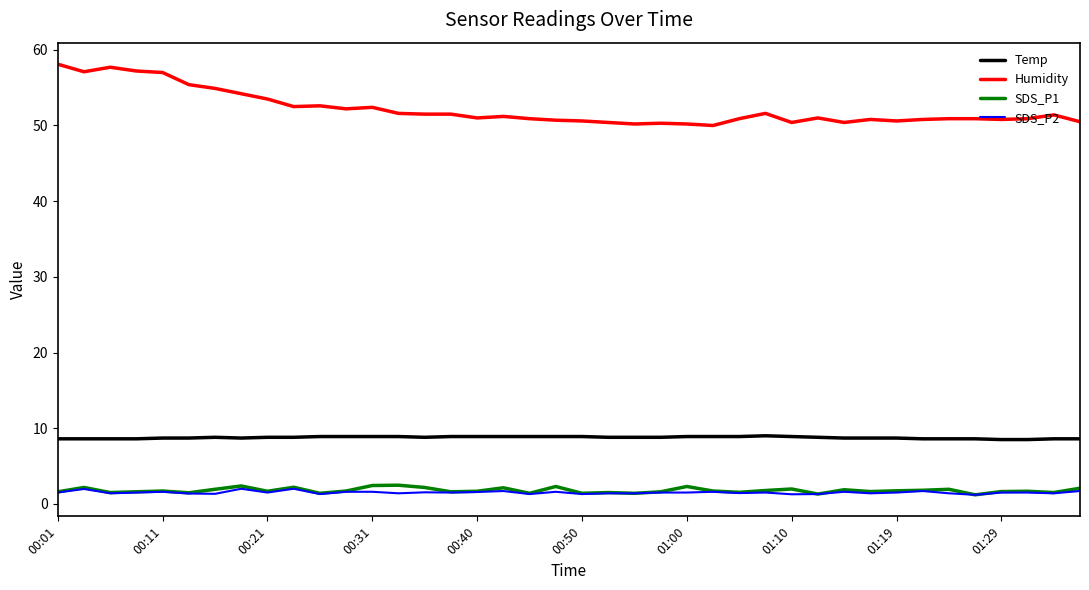

Which series has the largest total across all categories?

Humidity